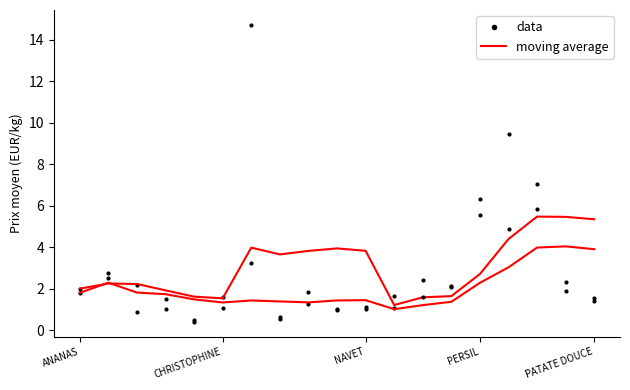

What is the minimum value for data?

0.4